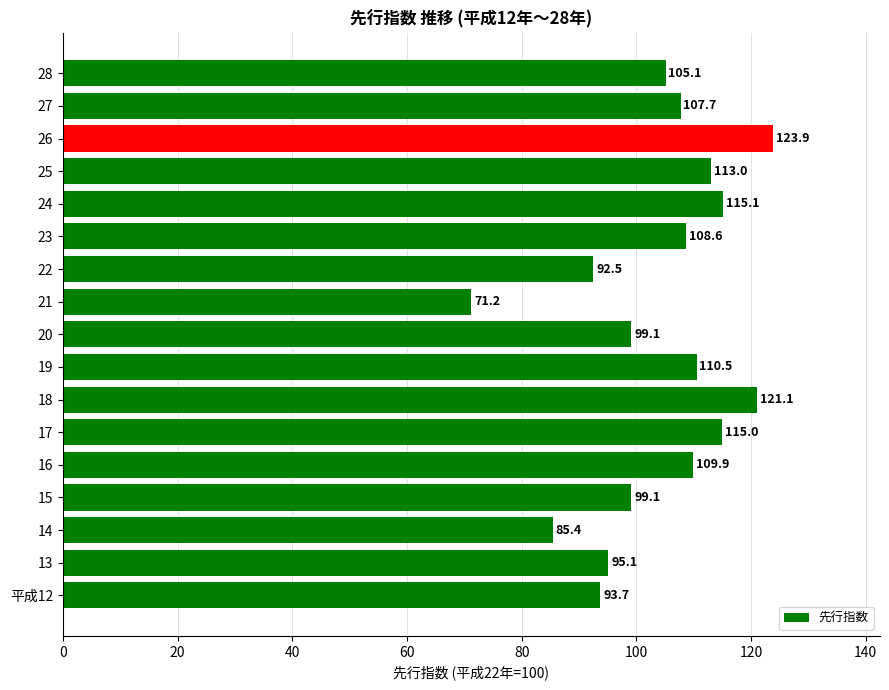

What value does the data have at 15?

99.1